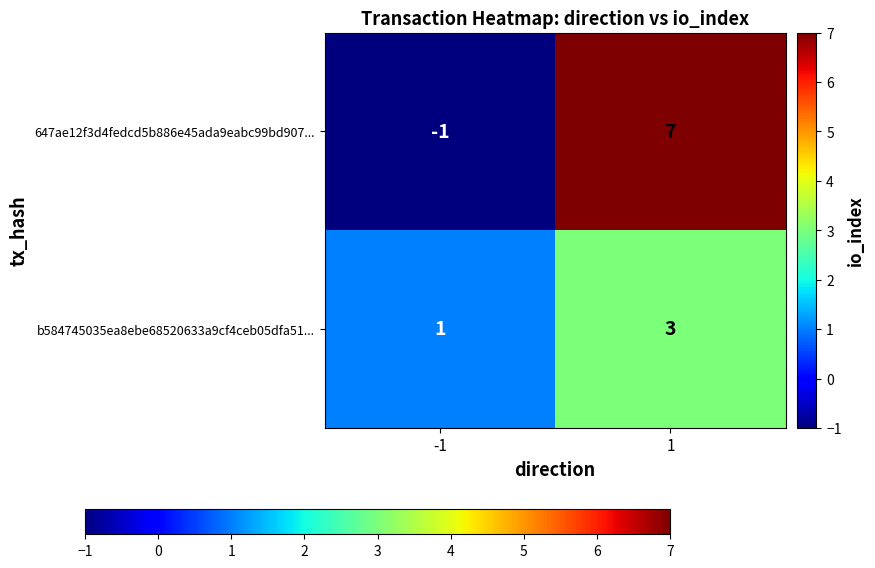

Read the b584745035ea8ebe68520633a9cf4ceb05dfa51... value at 1.

3